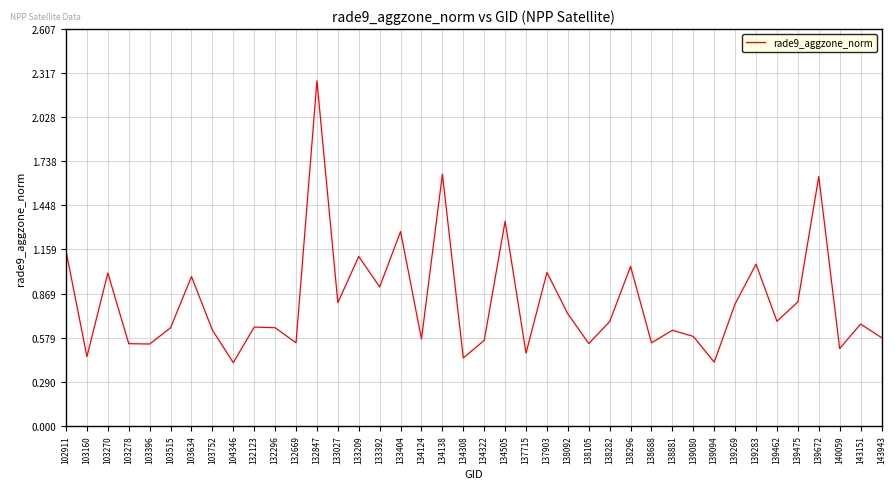

At which category does the chart reach its peak across all series?

132847